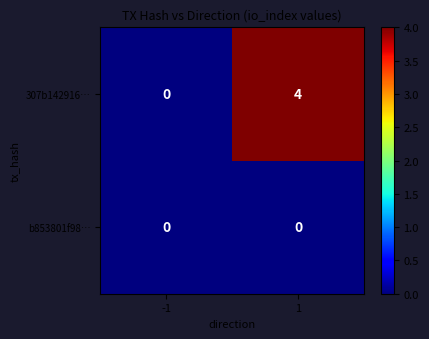

At which category does the chart reach its peak across all series?

1